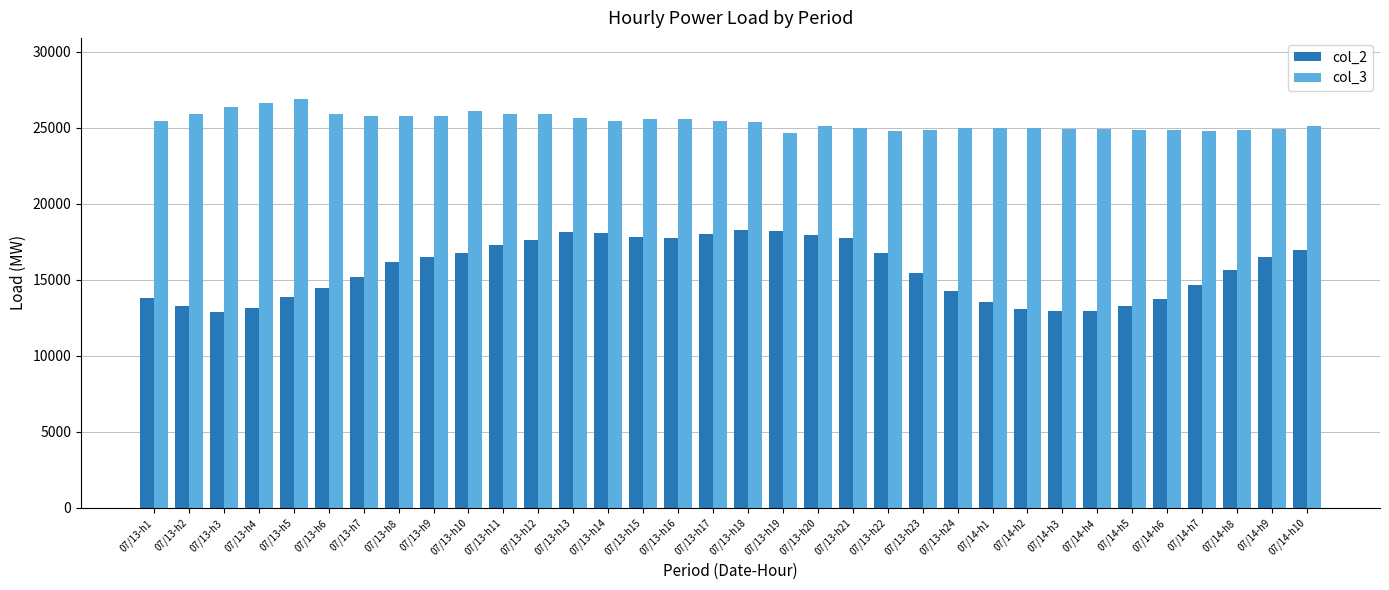

Between 07/13-h6 and 07/13-h15, which series saw the biggest shift?

col_2